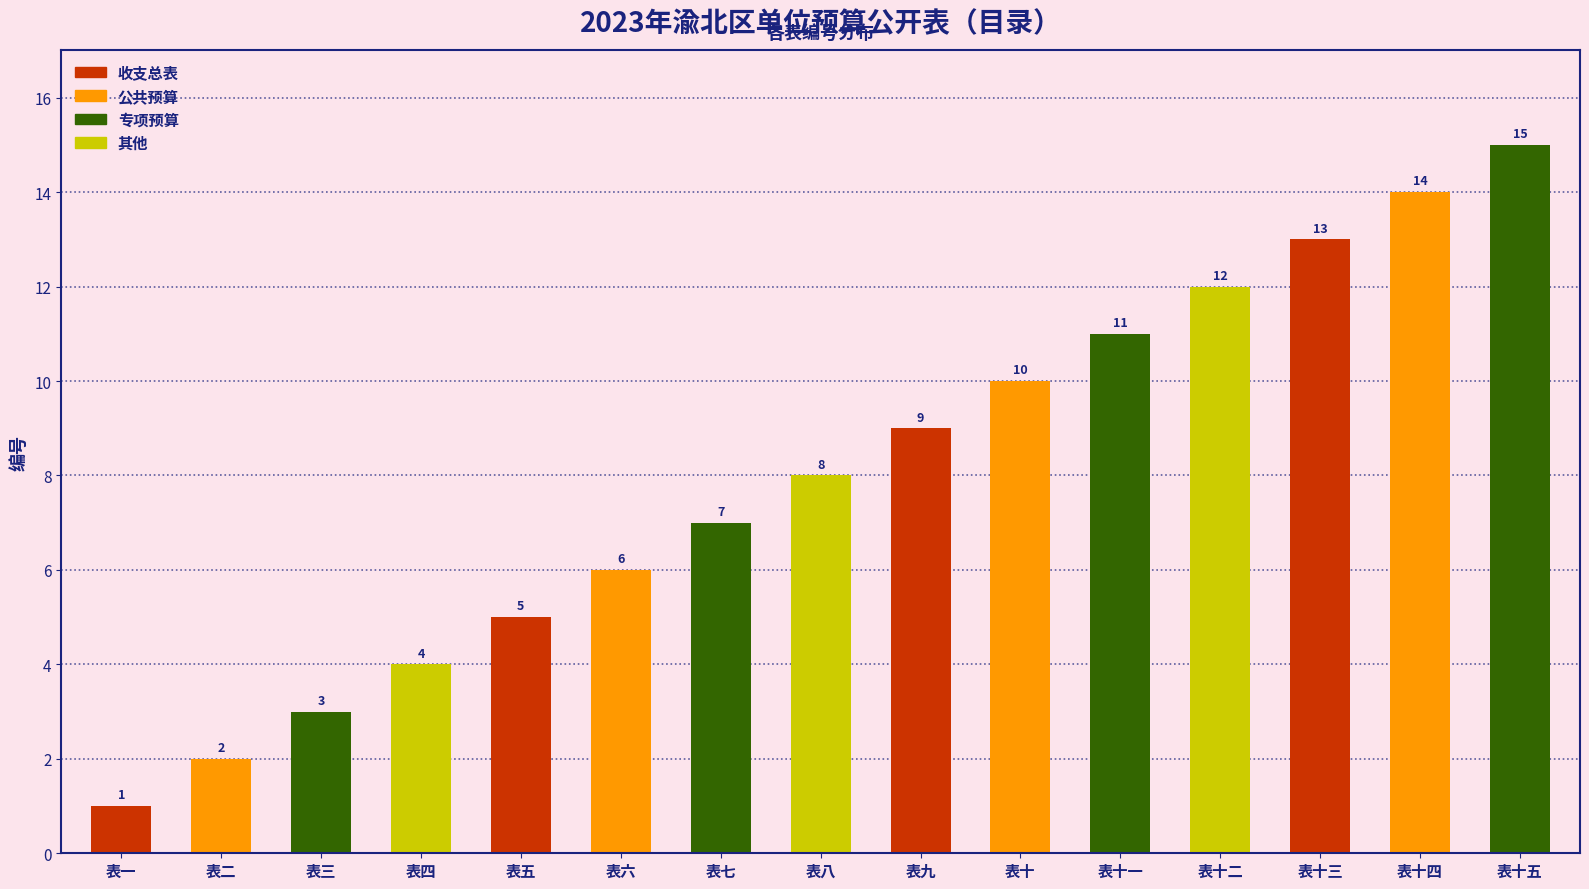

Rank the categories by value from highest to lowest.

表十五, 表十四, 表十三, 表十二, 表十一, 表十, 表九, 表八, 表七, 表六, 表五, 表四, 表三, 表二, 表一